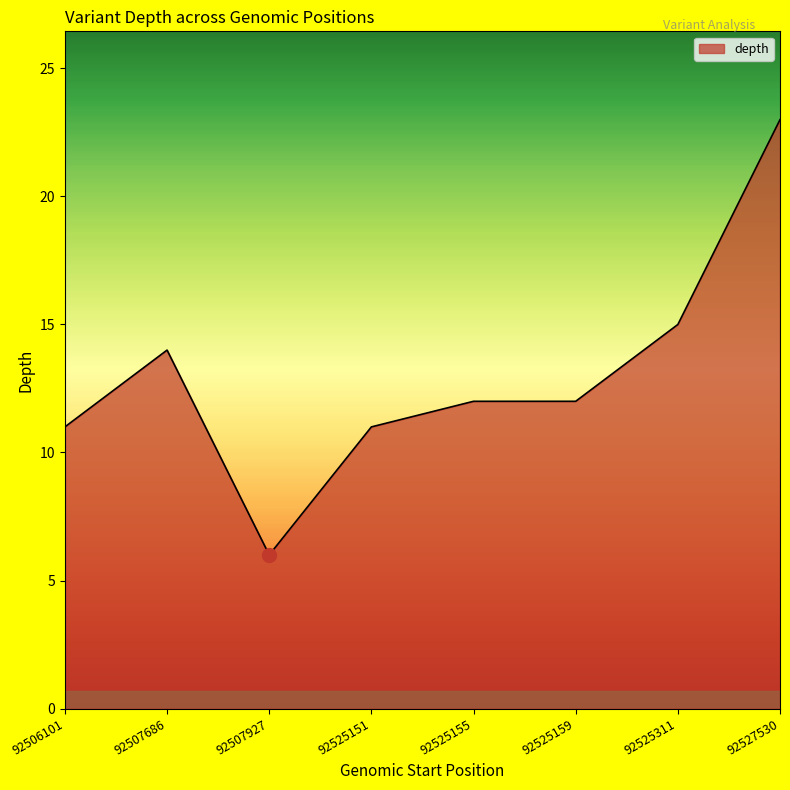

What is the difference between the maximum and second lowest values?

12